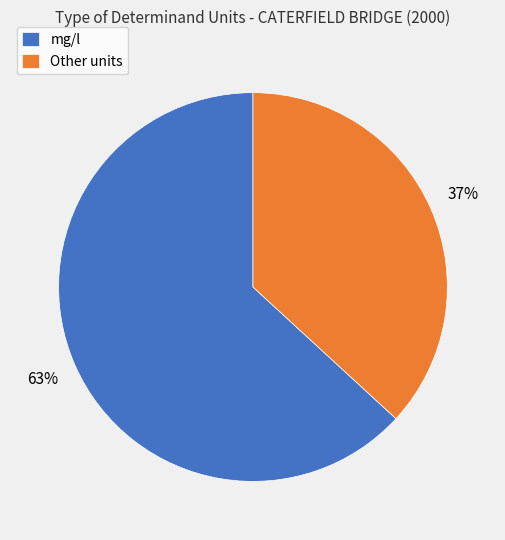

Do mg/l and Other units together represent more than half of the pie?

Yes